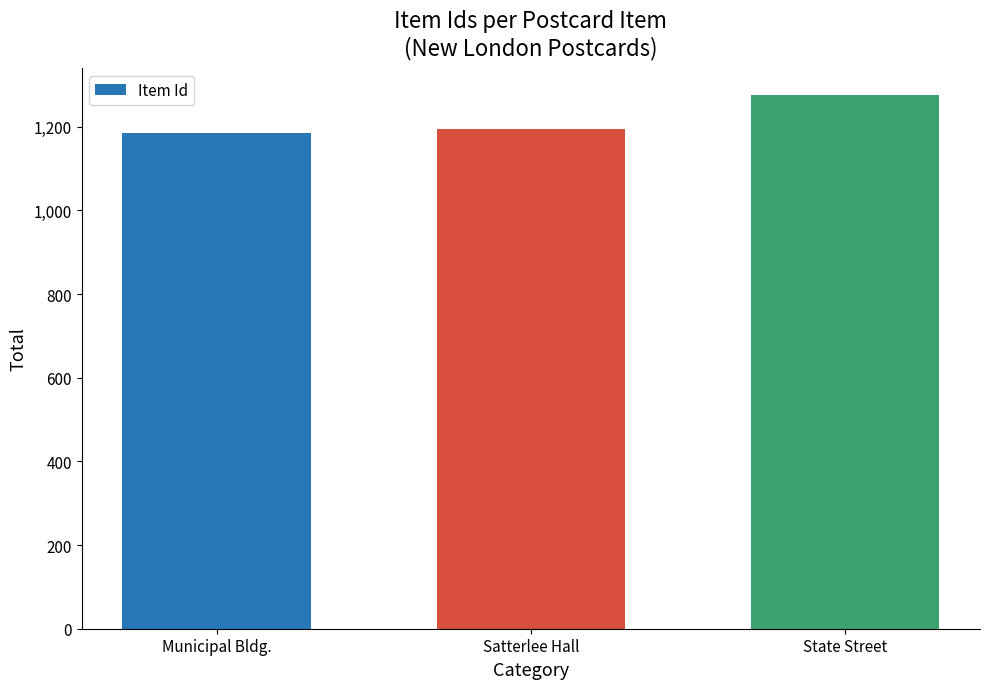

How many categories are shown in the chart?

3